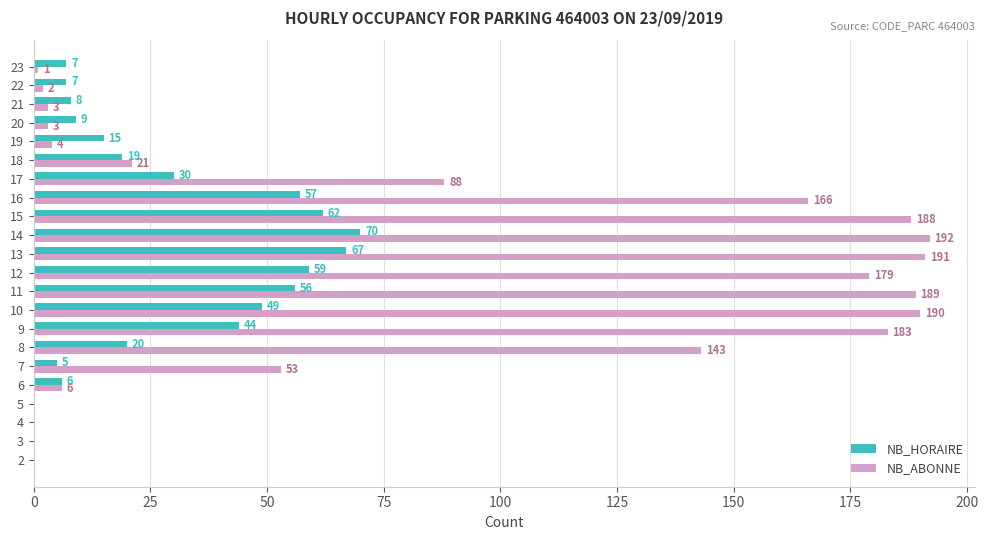

Where is NB_ABONNE nearest to the value 96?

17